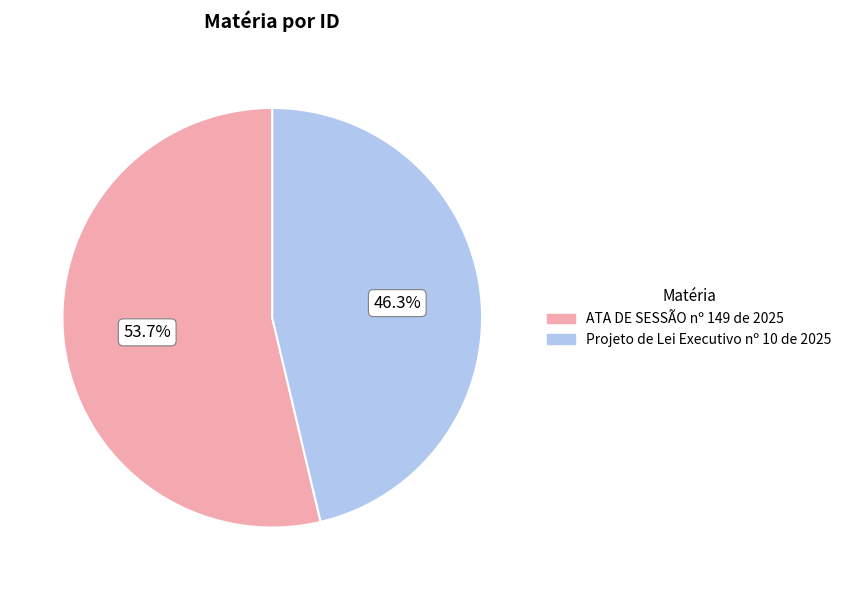

The Projeto de Lei Executivo nº 10 de 2025 slice represents 53% of the pie. True or false?

False